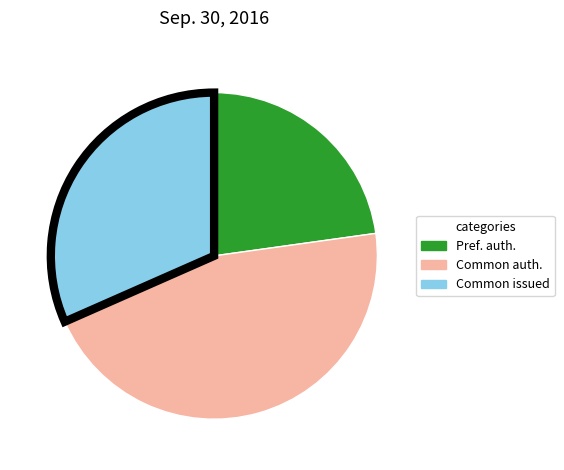

Which category has the biggest portion of the pie?

Common auth.